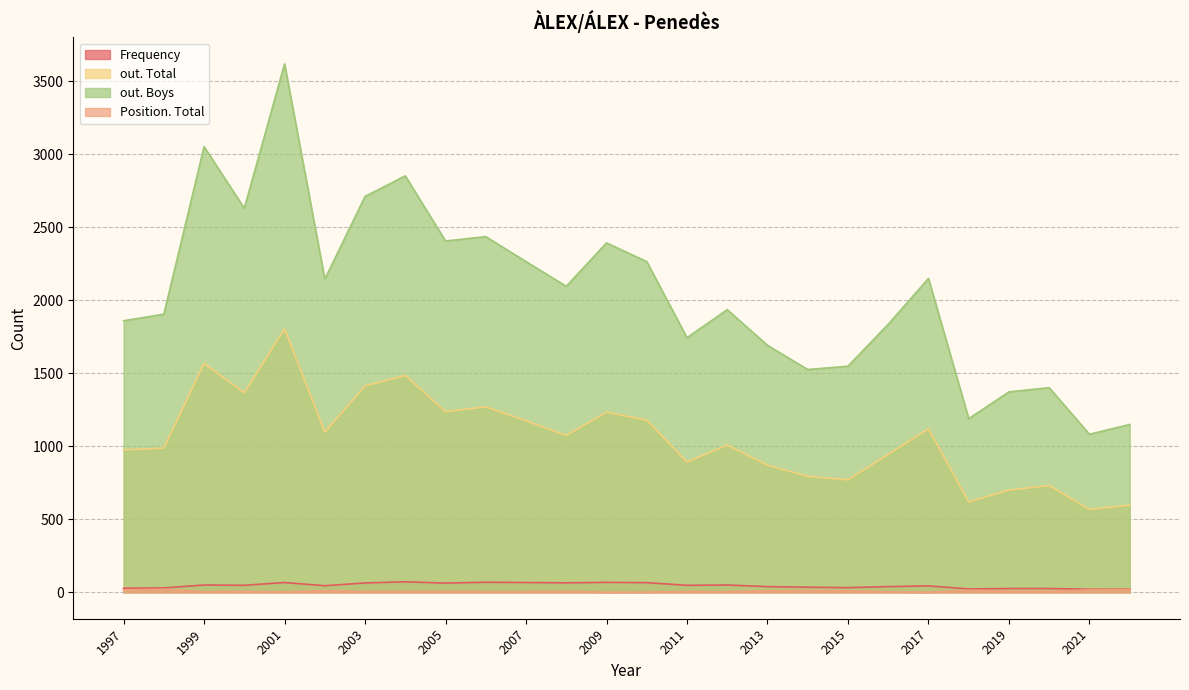

The Position. Total series shows 5 at 2005. True or false?

True